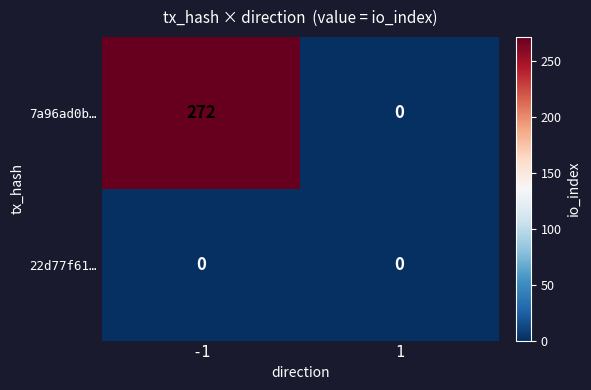

Read the 7a96ad0b… value at -1.

272